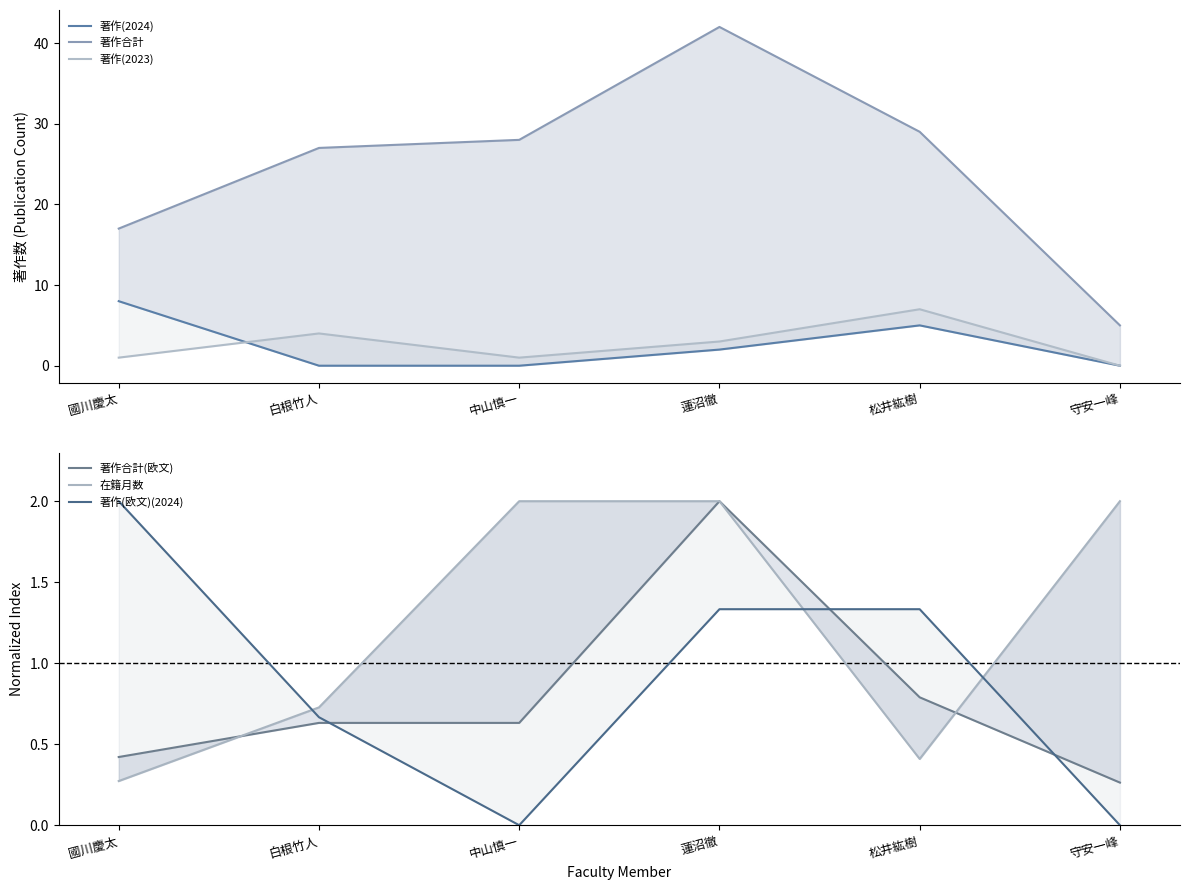

At which category is the sum across all series the highest?

蓮沼徹